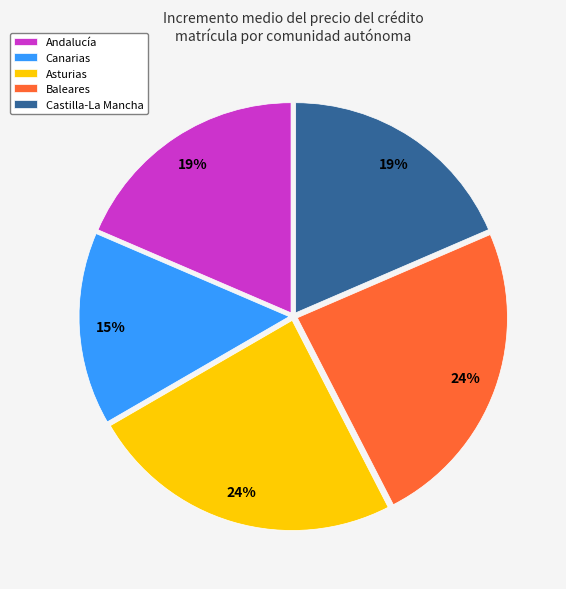

The Canarias slice represents 15% of the pie. True or false?

True